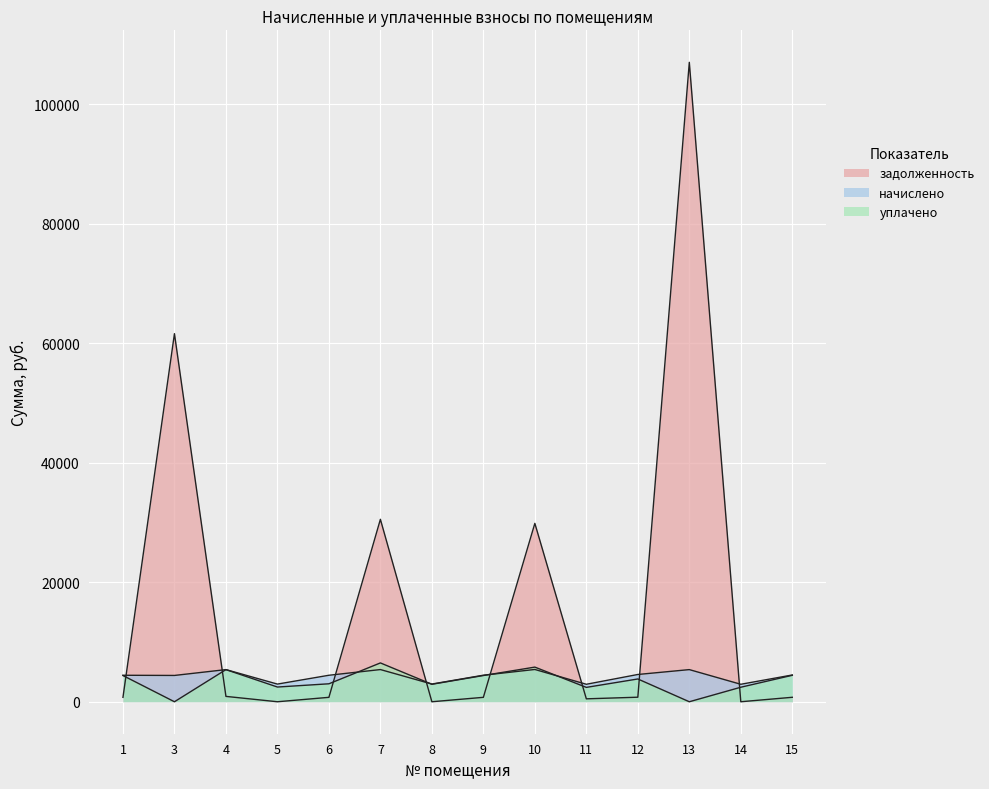

What is the total value across all series at 14?

5354.8